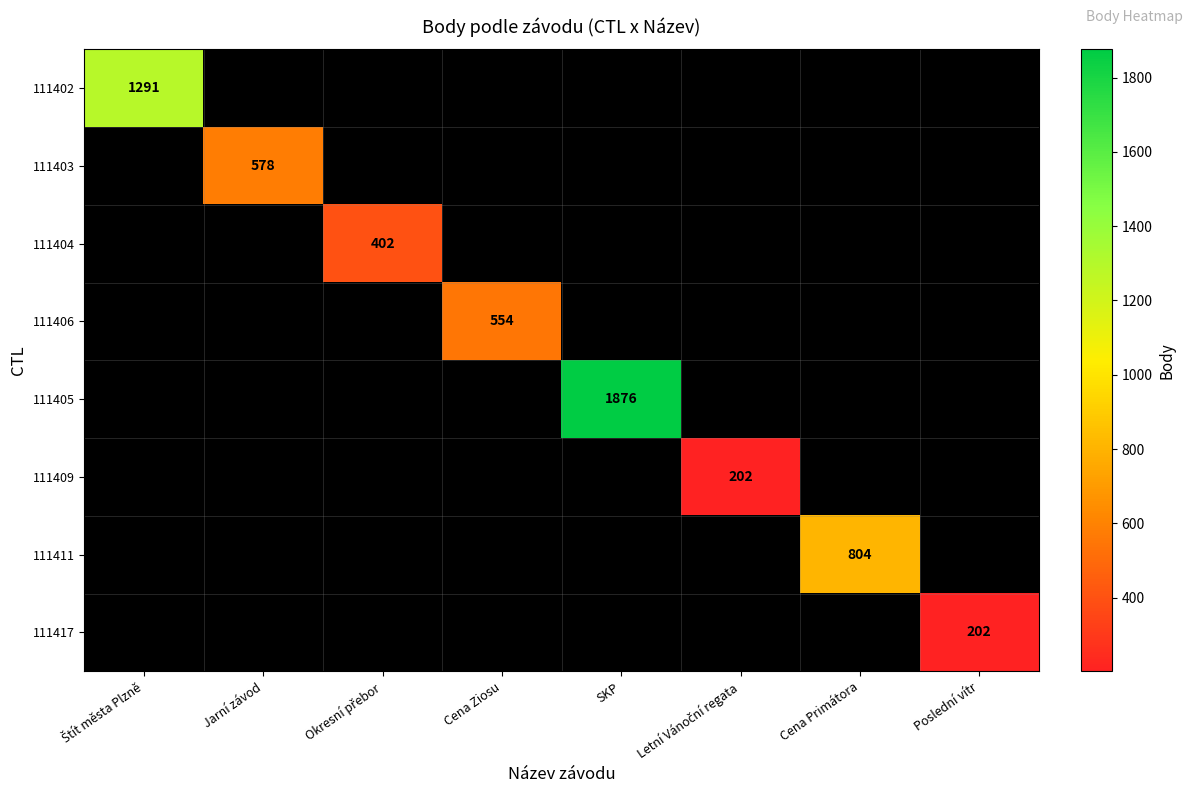

True or false: 111405 has a value of 2866.5 at SKP.

False